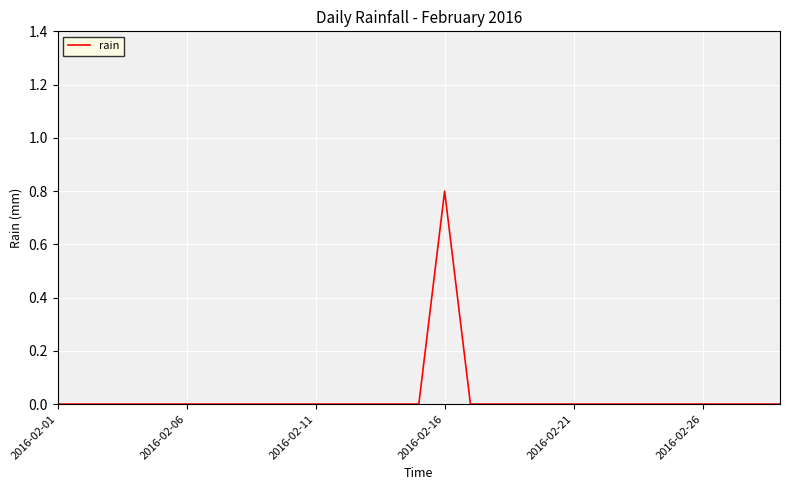

What is the difference between the maximum and minimum values?

0.8